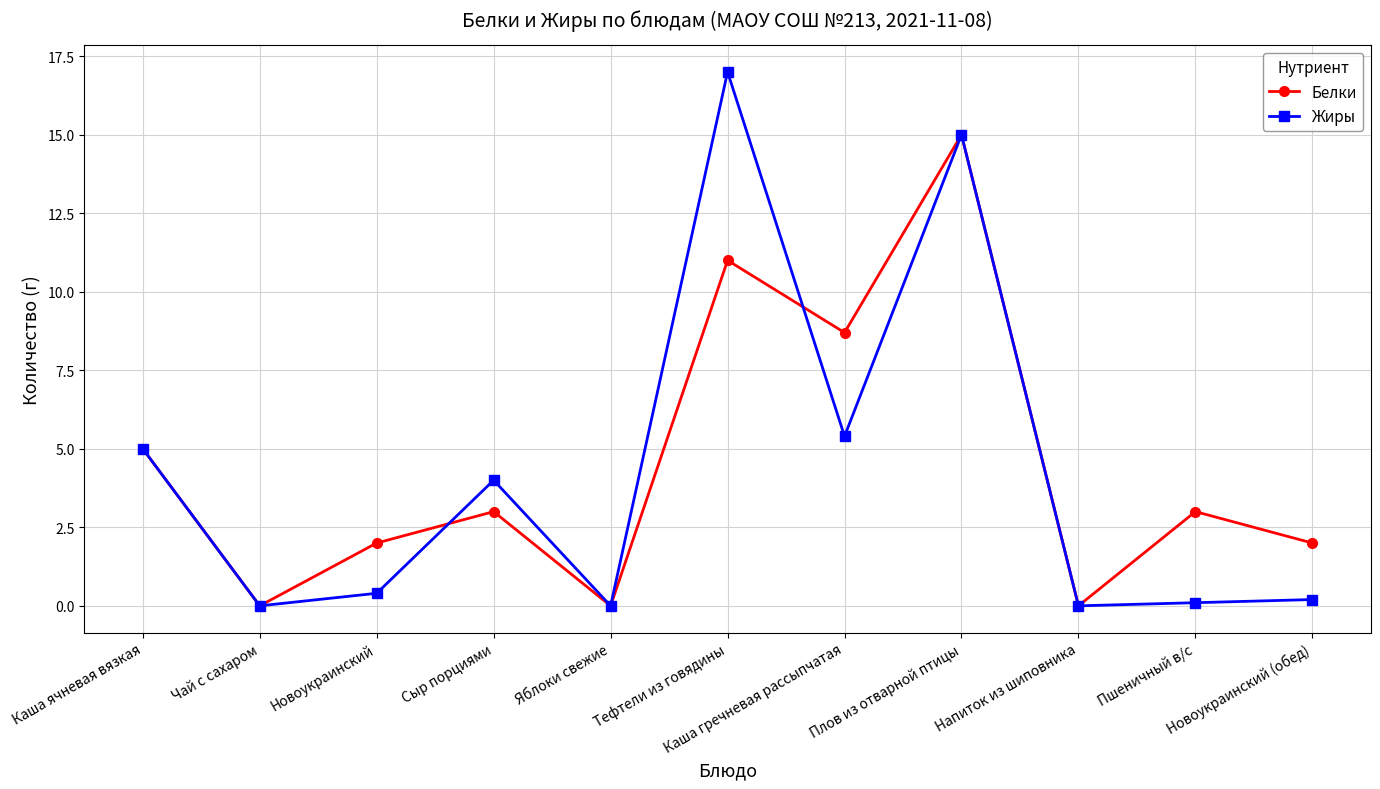

What is the value of the Белки point at the 4th from the left?

3.0